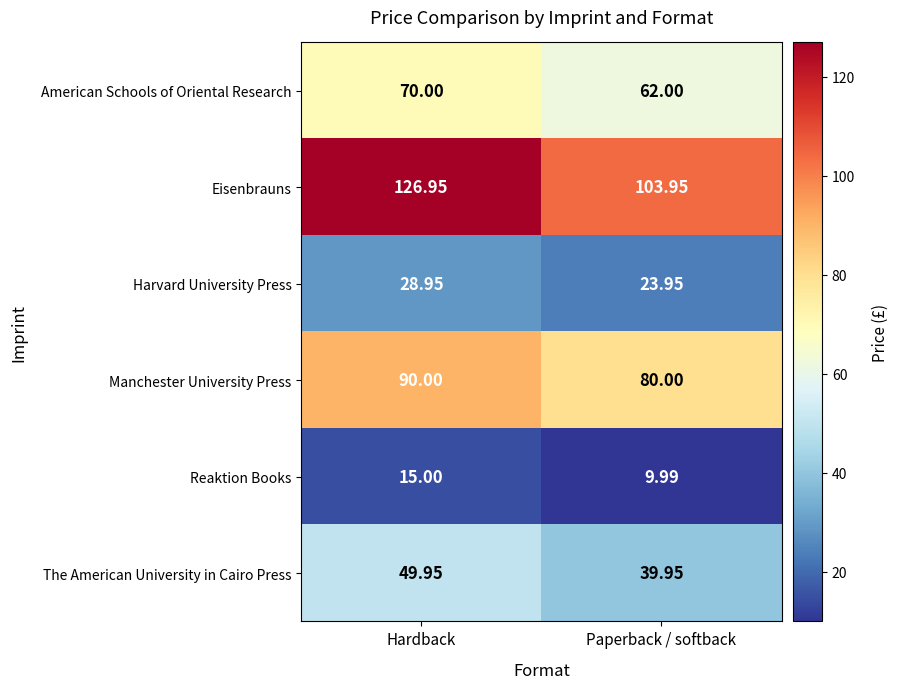

Rank the series by their maximum value, from lowest to highest.

Reaktion Books, Harvard University Press, The American University in Cairo Press, American Schools of Oriental Research, Manchester University Press, Eisenbrauns